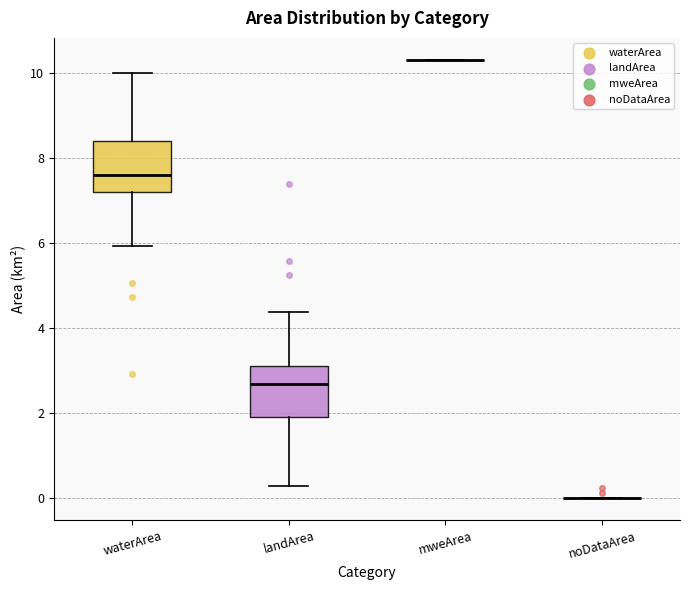

Reading left to right, read every box against the y-axis: the position of its median line, the range the box covers, and the ends of its whiskers. The values are not printed on the chart, so give them approximately, as read against the axis.

waterArea: median 7.6, box 7.2 to 8.4, whiskers 6.0 to 10.0
landArea: median 2.8, box 2.0 to 3.2, whiskers 0.4 to 4.4
mweArea: box collapsed to a line at 10.4, whiskers 10.4 to 10.4
noDataArea: box collapsed to a line at 0.0, whiskers 0.0 to 0.0